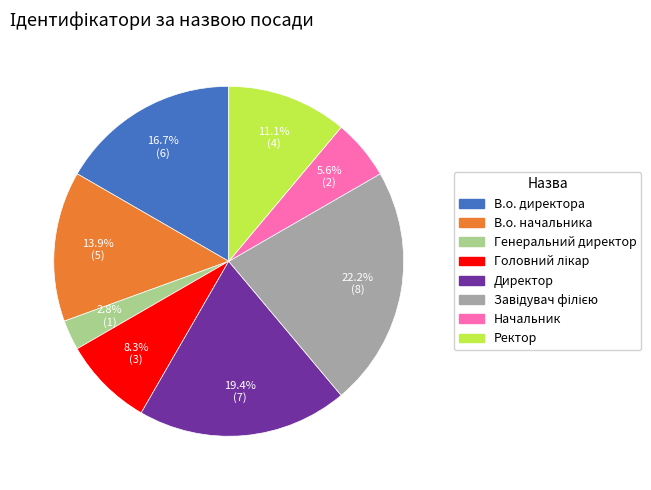

The В.о. начальника slice represents 14% of the pie. True or false?

True